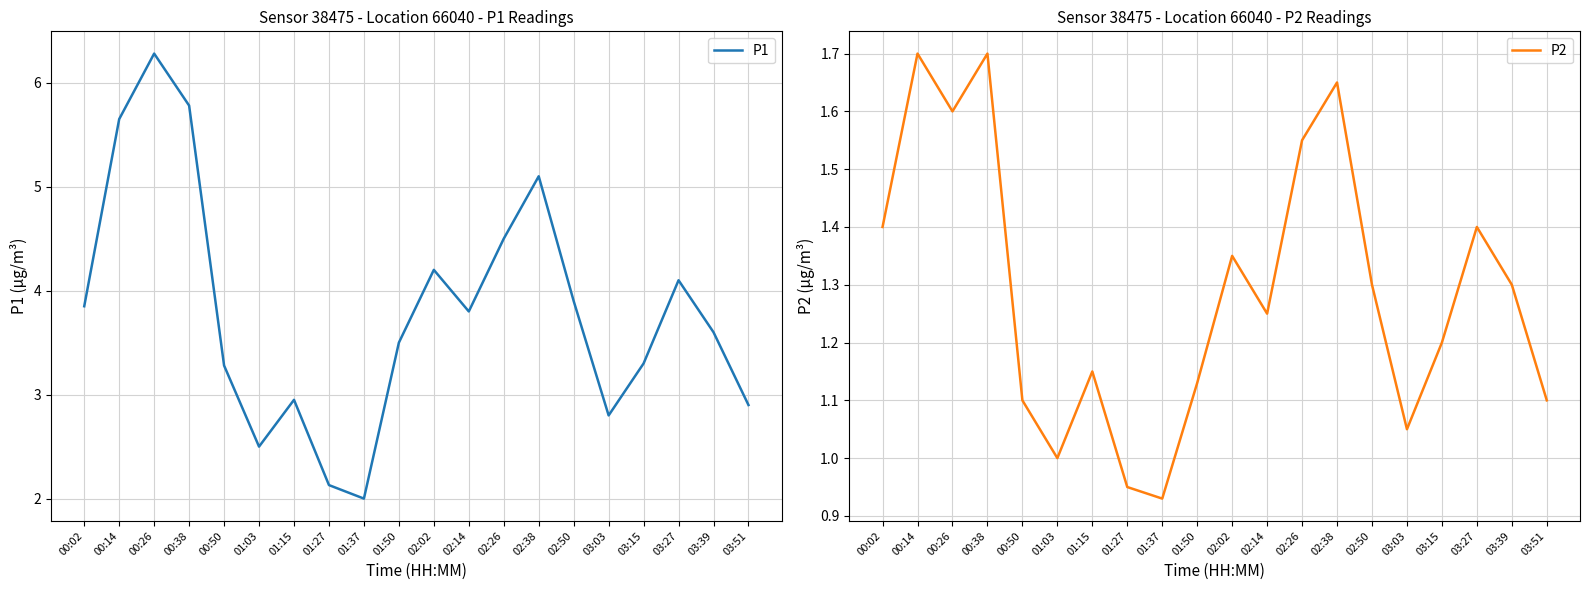

Rank the series by their average value, from lowest to highest.

P2, P1